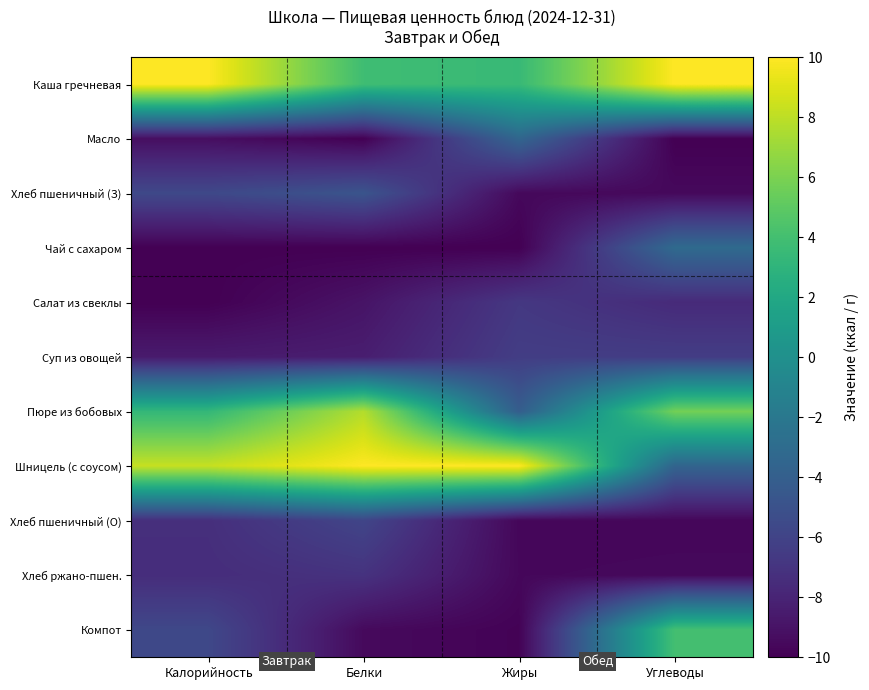

Which has a higher value, Углеводы or Калорийность?

Углеводы